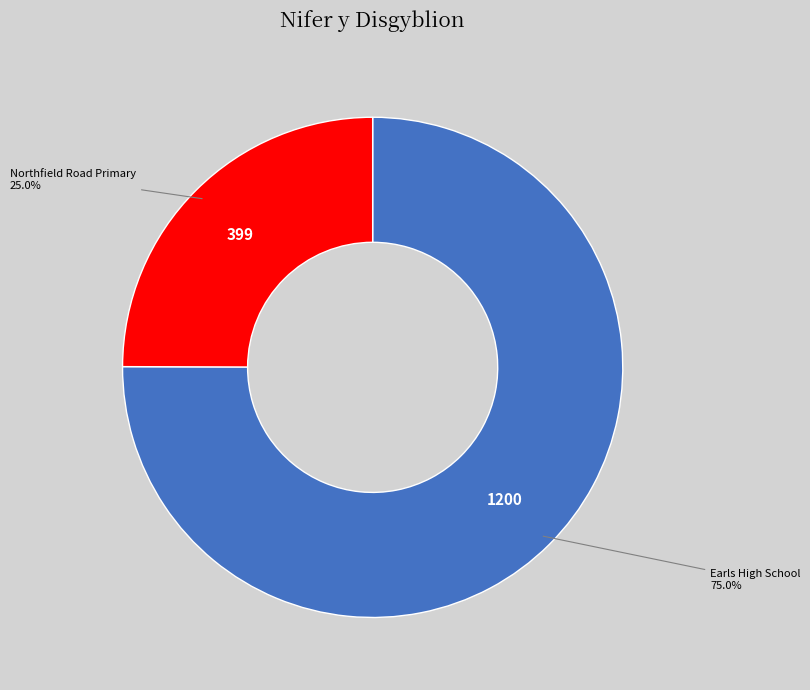

What percentage is the Earls High School slice, to the nearest percent?

75%